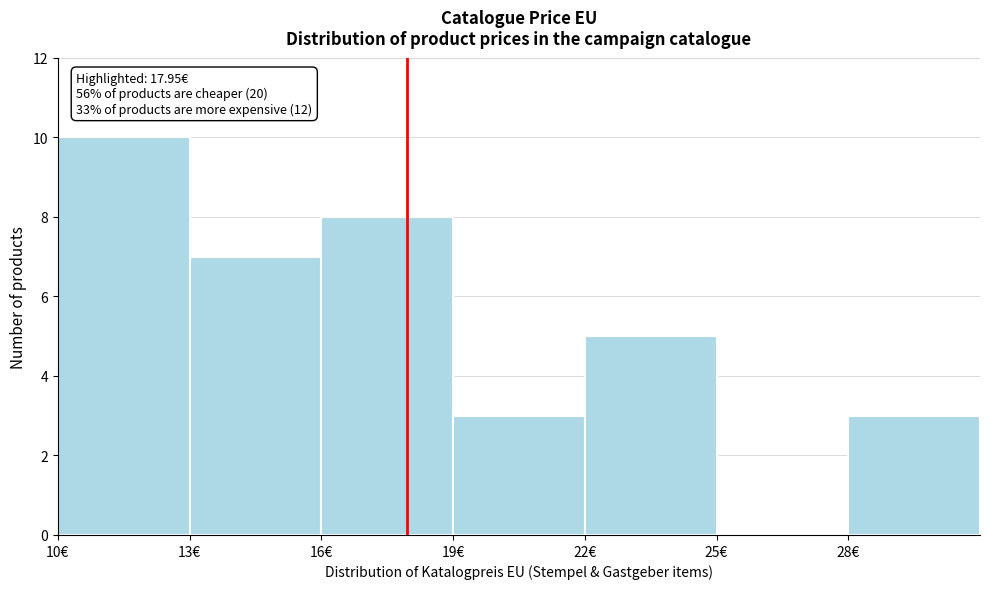

Over which range of the x-axis is the bar tallest?

10 to 13